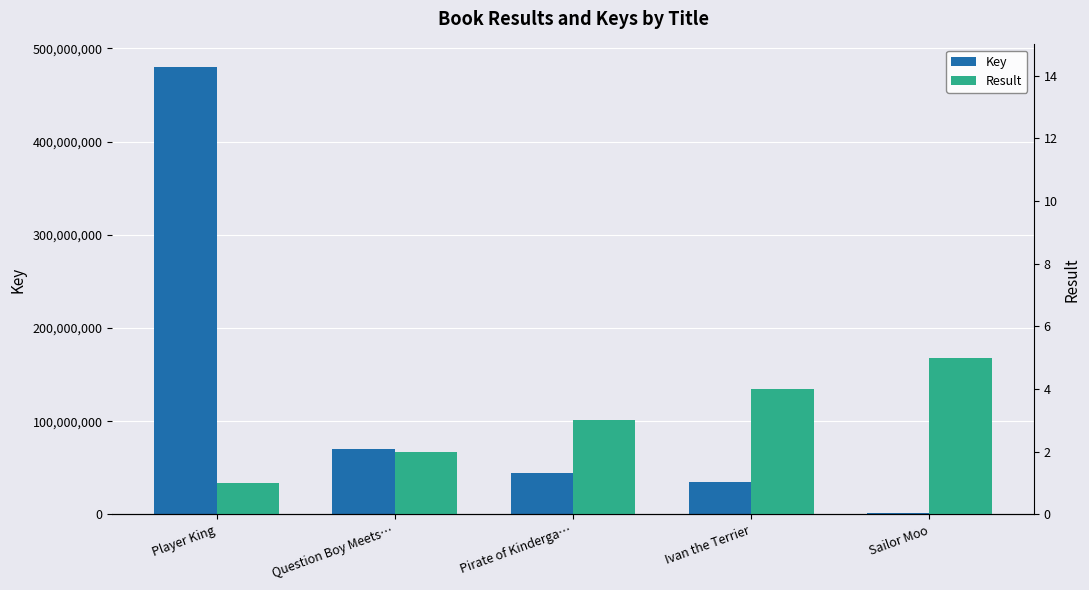

What is the value of the Result bar at the 2nd from the left?

2